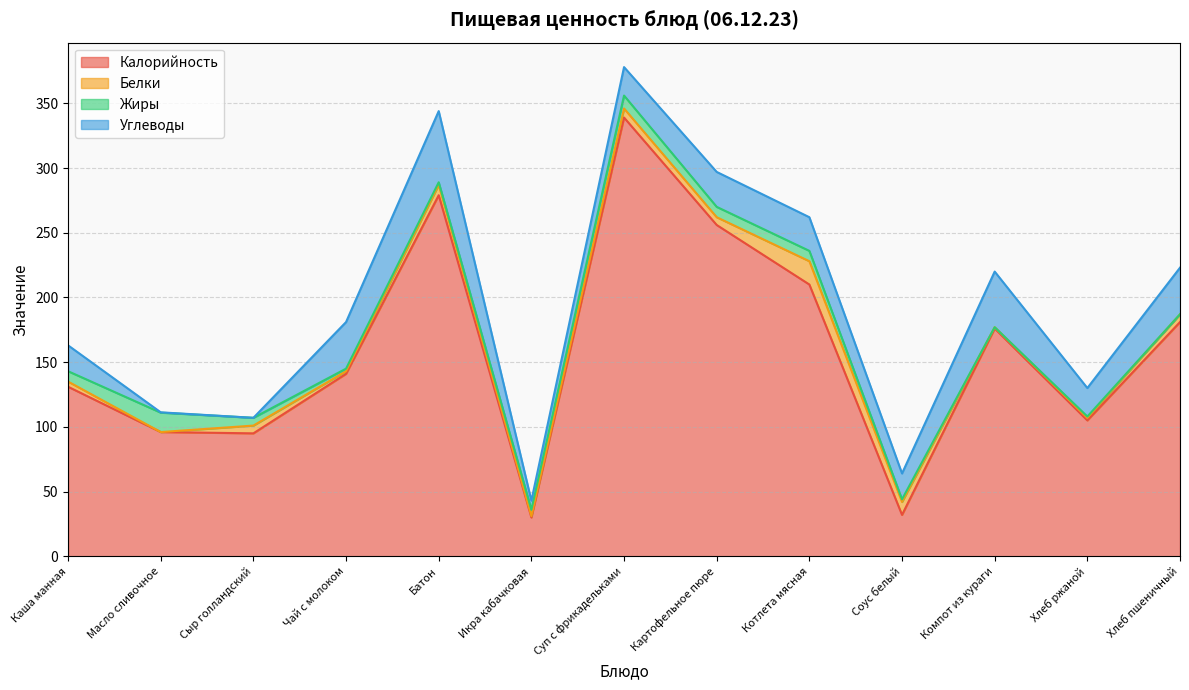

What position from the right is Суп с фрикадельками?

7